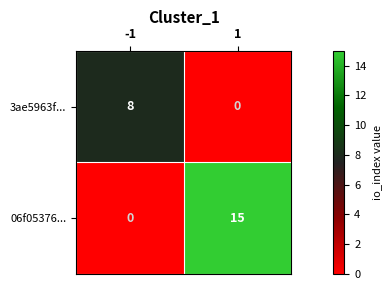

What is the sum of all 06f05376... values?

15